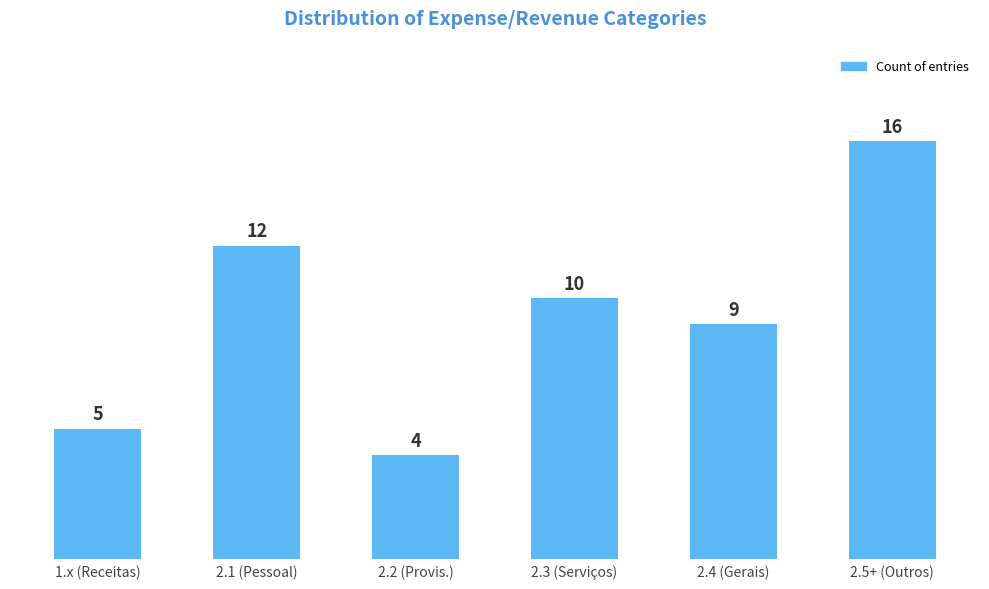

Reading left to right, what are all the values shown in this chart?

1.x (Receitas)=5	2.1 (Pessoal)=12	2.2 (Provis.)=4	2.3 (Serviços)=10	2.4 (Gerais)=9	2.5+ (Outros)=16